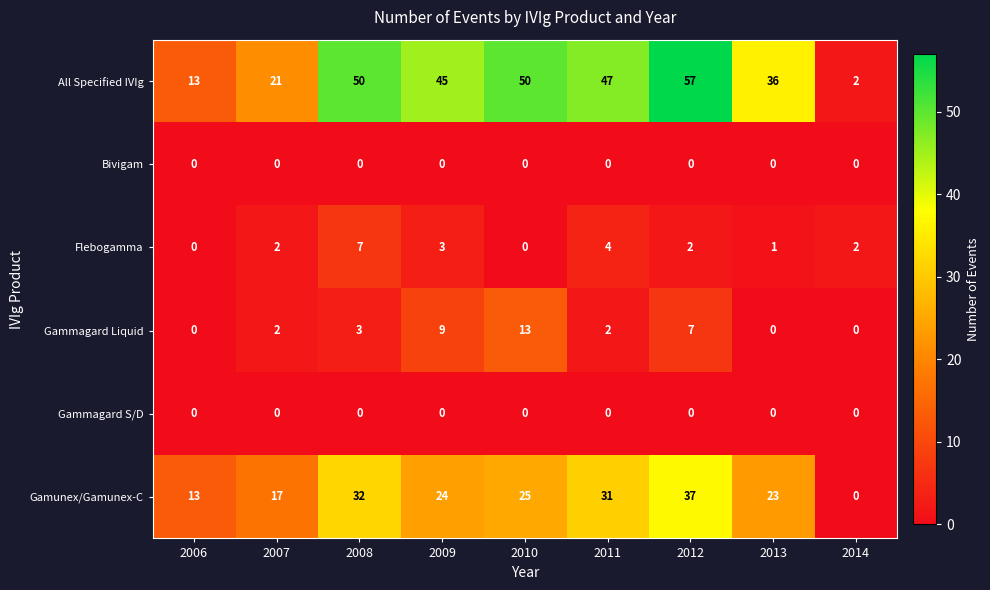

What is the total value across all series at 2013?

60